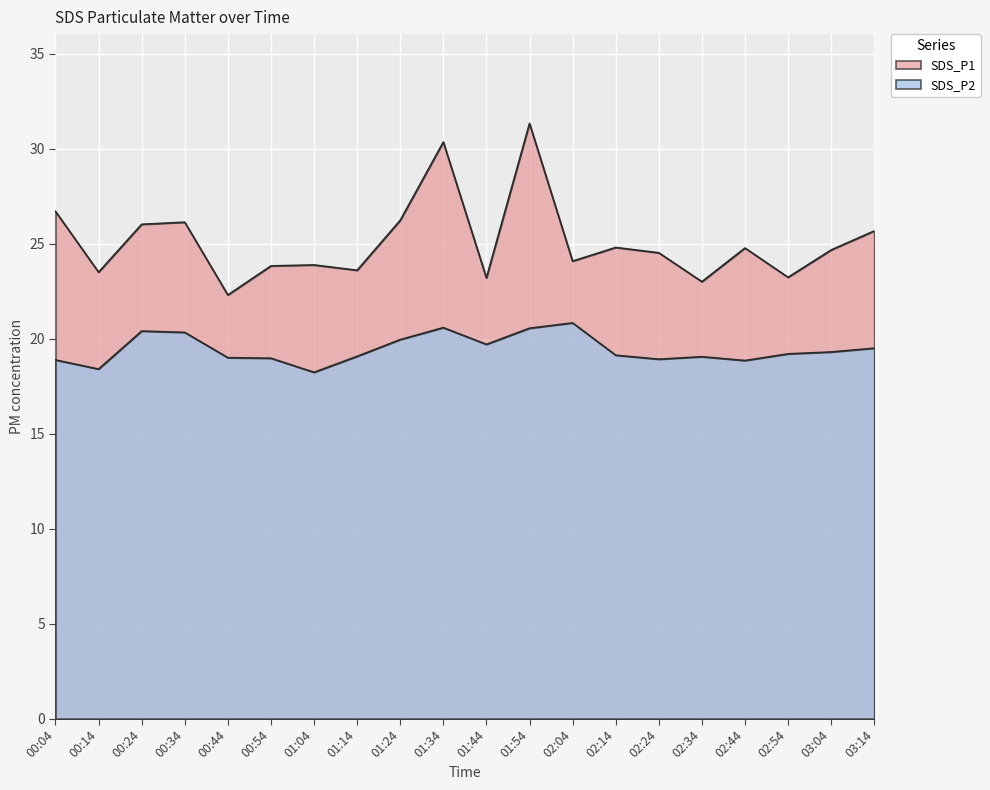

What is the maximum value shown in the chart?

31.3